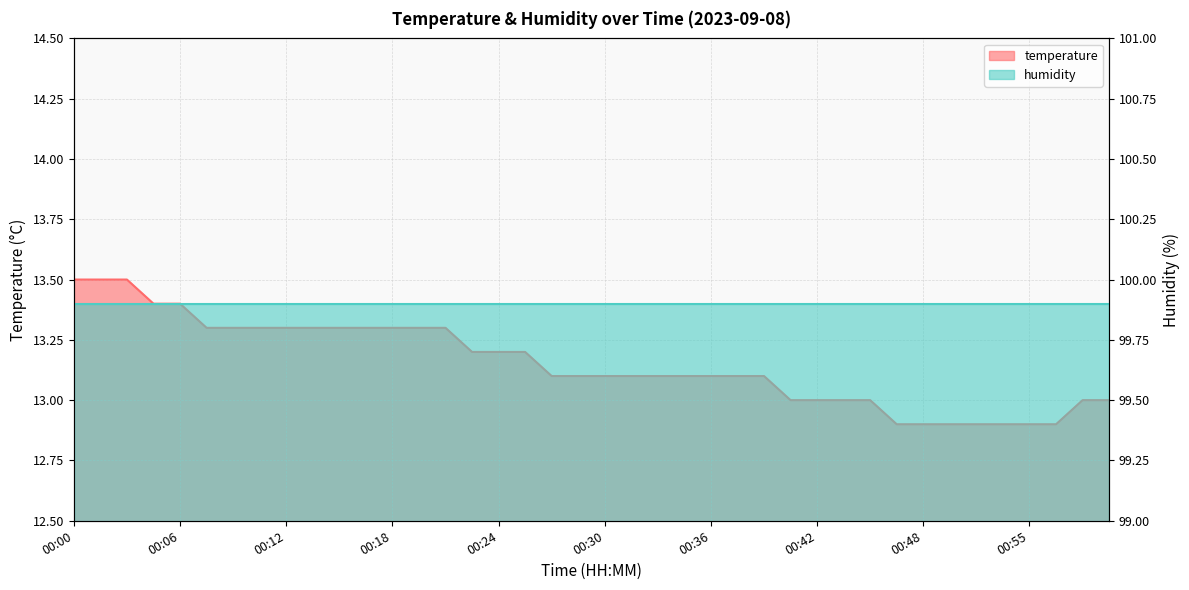

What is the value of the 37th point from the left?

12.9